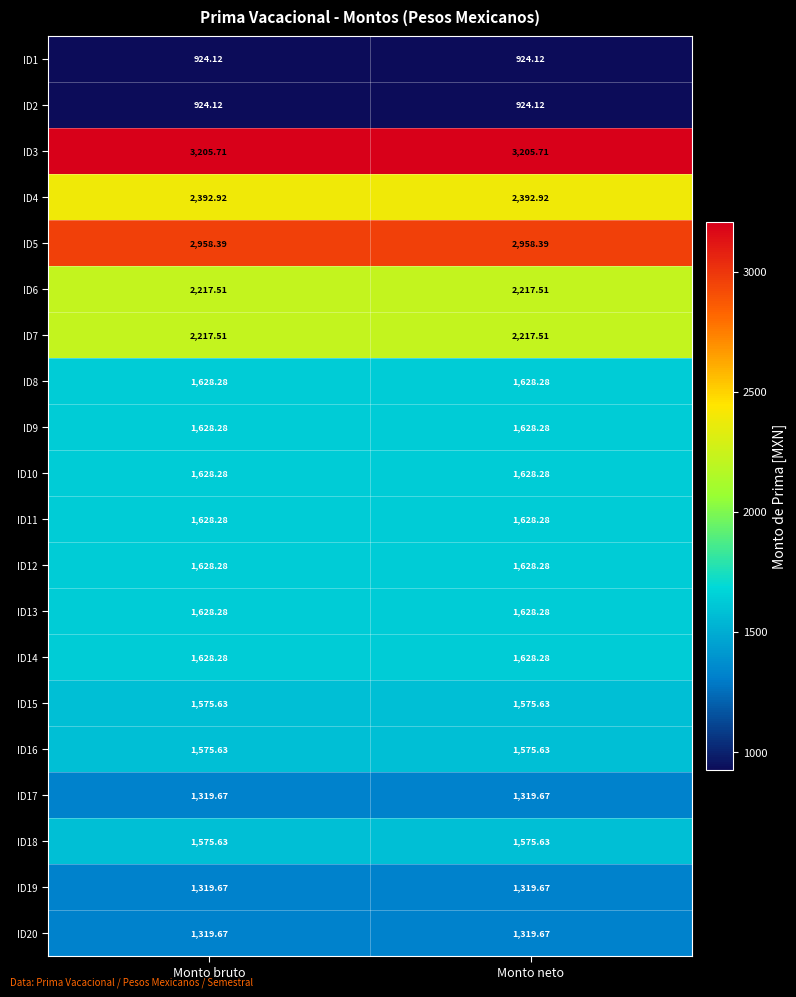

Is the value of ID19 at Monto bruto greater than the value of ID6 at Monto neto?

No